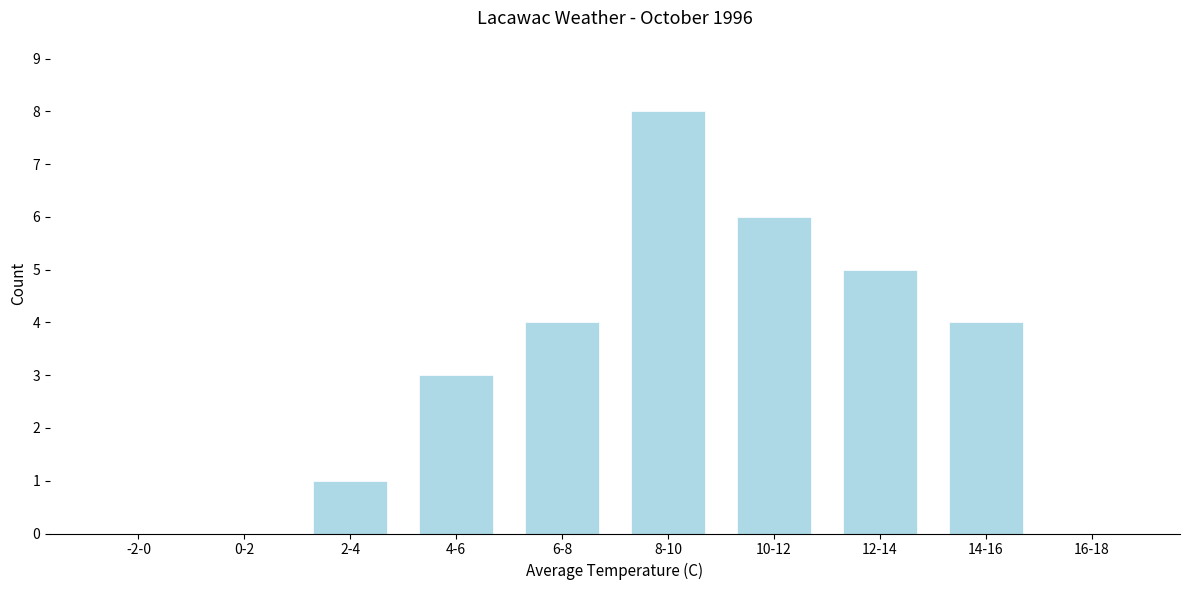

Reading left to right, extract all data points from this chart.

-2-0=0	0-2=0	2-4=1	4-6=3	6-8=4	8-10=8	10-12=6	12-14=5	14-16=4	16-18=0